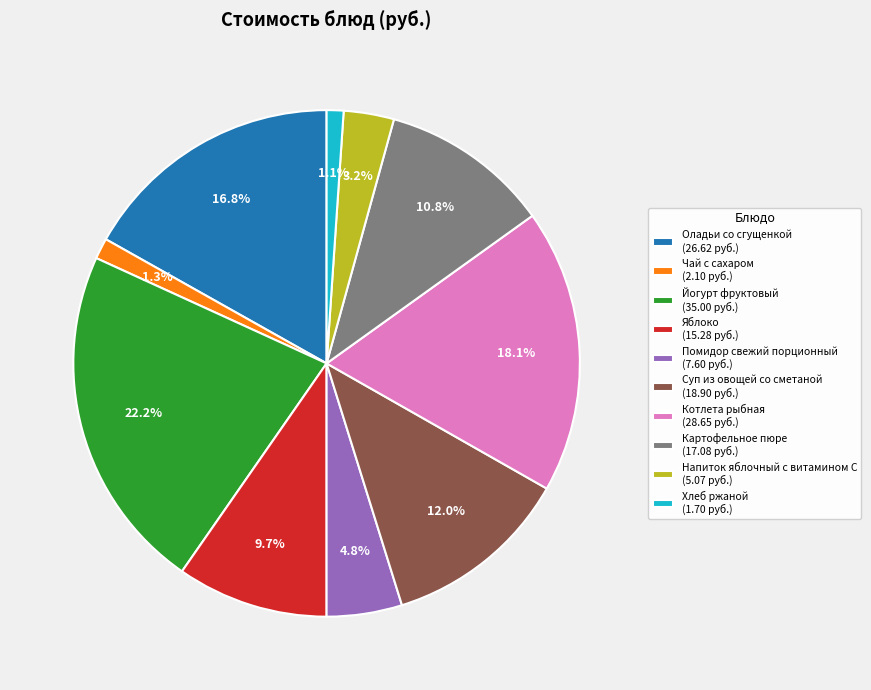

Combined, what portion of the pie is Помидор свежий порционный (7.60 руб.) and Картофельное пюре (17.08 руб.)?

15.6%